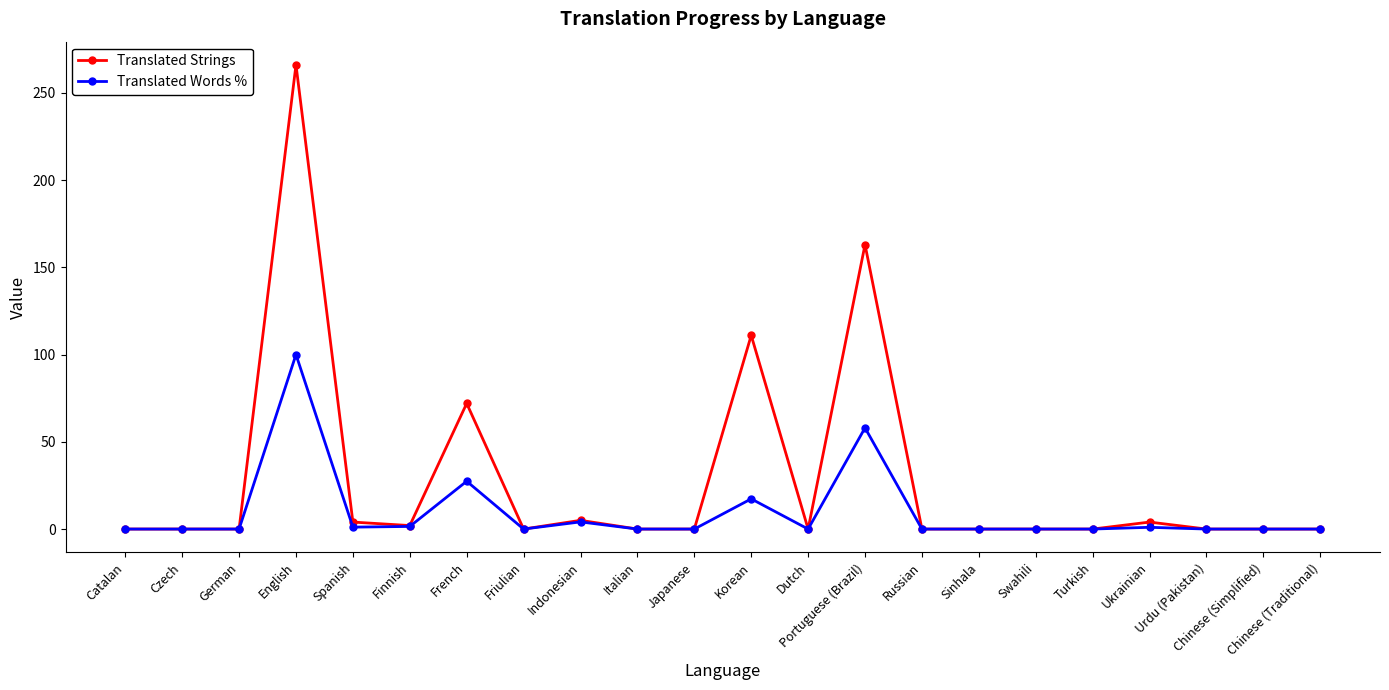

The Translated Strings series shows 0.0 at Italian. True or false?

True